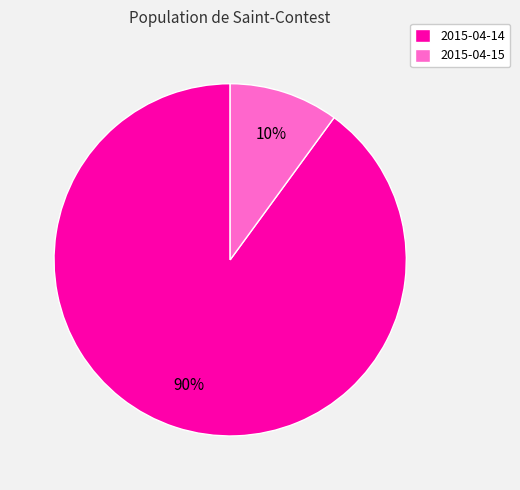

How many slices are in this pie chart?

2